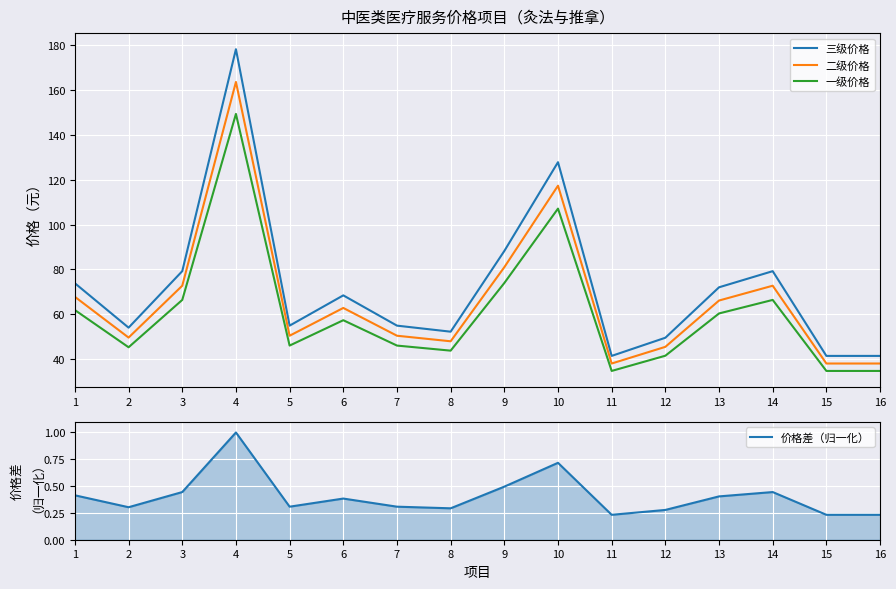

At which label is 价格差（归一化） closest to 0?

11